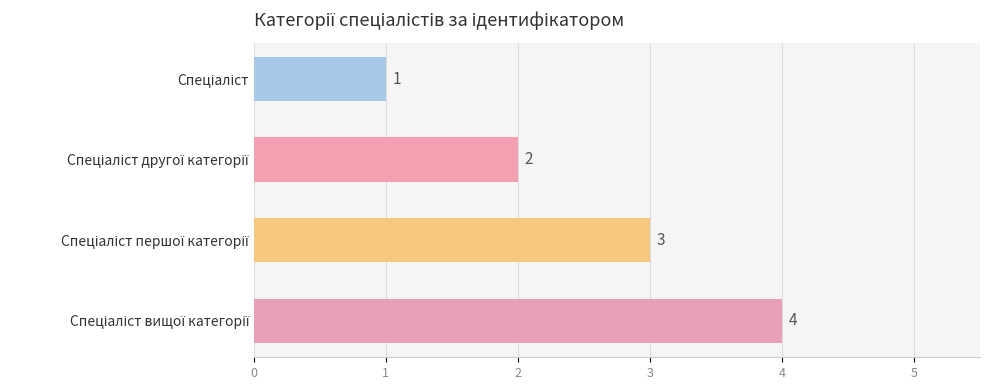

Count the values in the range 2 to 4.

3